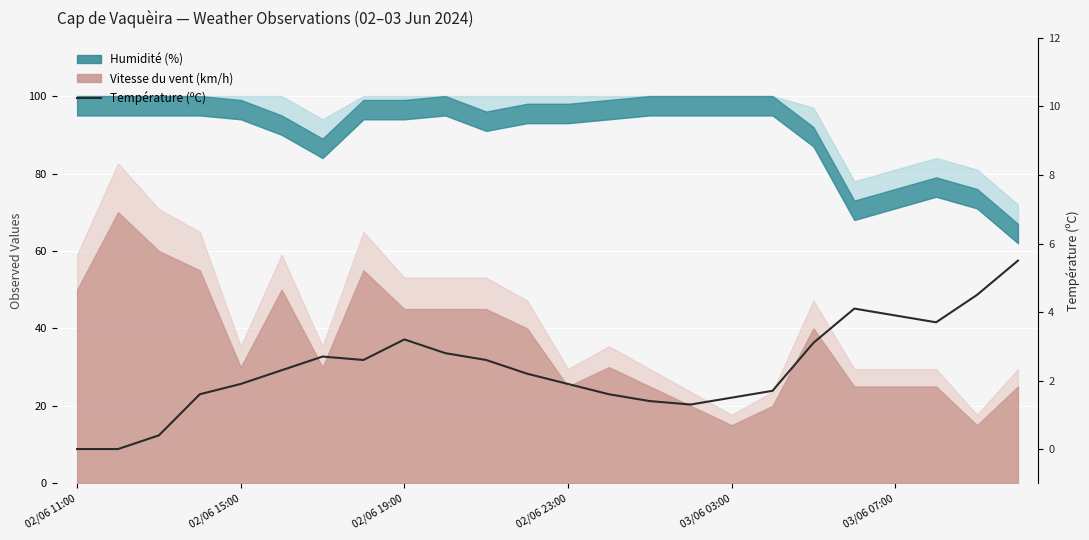

True or false: the data shows 0.1 at 02/06 19:00.

False